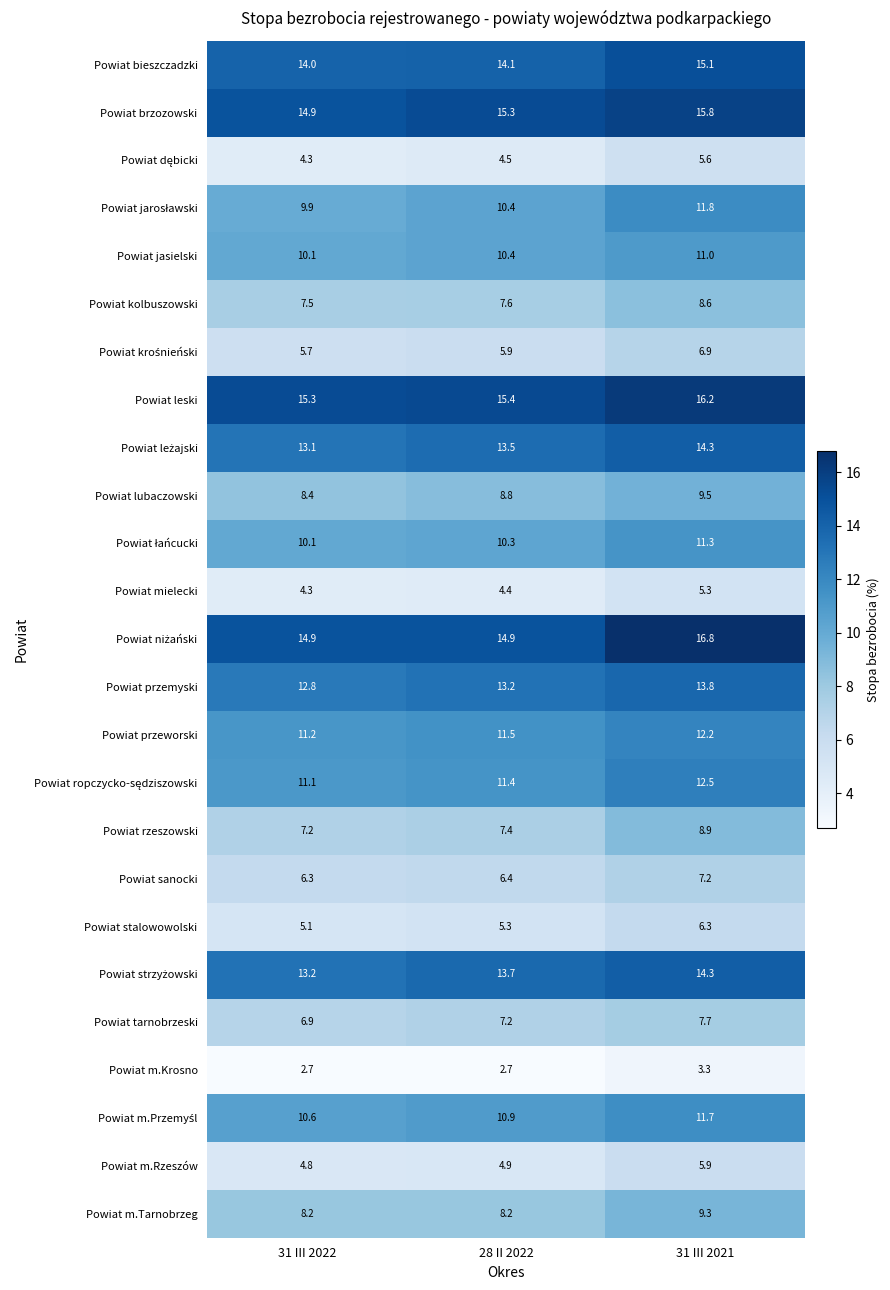

True or false: Powiat lubaczowski has a value of 15.5 at 28 II 2022.

False